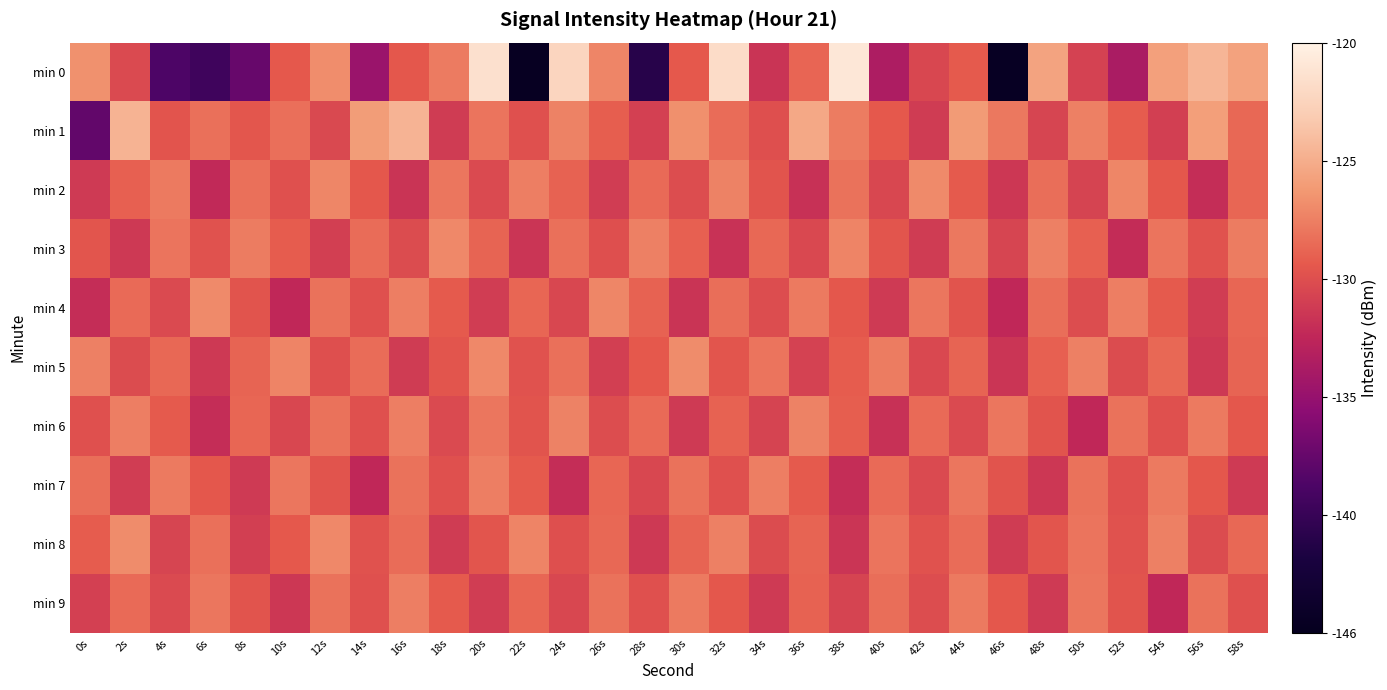

Reading left to right, what are all the values shown in this chart?

min 0: 0s=-126.7	2s=-130.5	4s=-139.0	6s=-139.9	8s=-137.8	10s=-129.6	12s=-126.9	14s=-135.0	16s=-129.7	18s=-127.8	20s=-121.5	22s=-145.1	24s=-122.4	26s=-127.3	28s=-141.4	30s=-129.6	32s=-121.8	34s=-131.9	36s=-128.9	38s=-120.9	40s=-133.9	42s=-130.7	44s=-129.5	46s=-145.0	48s=-125.7	50s=-131.0	52s=-134.0	54s=-125.9	56s=-124.6	58s=-125.8
min 1: 0s=-138.0	2s=-124.7	4s=-129.8	6s=-128.4	8s=-129.7	10s=-128.4	12s=-130.6	14s=-126.1	16s=-124.7	18s=-131.4	20s=-128.2	22s=-130.1	24s=-127.5	26s=-129.3	28s=-131.1	30s=-126.8	32s=-128.6	34s=-130.2	36s=-125.4	38s=-127.8	40s=-129.6	42s=-131.4	44s=-126.2	46s=-128.0	48s=-130.8	50s=-127.6	52s=-129.4	54s=-131.2	56s=-126.0	58s=-128.8
min 2: 0s=-131.5	2s=-129.2	4s=-127.9	6s=-132.6	8s=-128.4	10s=-130.1	12s=-127.3	14s=-129.7	16s=-131.9	18s=-128.1	20s=-130.5	22s=-127.7	24s=-129.1	26s=-131.3	28s=-128.7	30s=-130.3	32s=-127.5	34s=-129.9	36s=-132.1	38s=-128.3	40s=-130.7	42s=-127.1	44s=-129.5	46s=-131.7	48s=-128.5	50s=-130.9	52s=-127.3	54s=-129.7	56s=-132.3	58s=-128.9
min 3: 0s=-129.8	2s=-131.6	4s=-128.2	6s=-130.0	8s=-127.8	10s=-129.4	12s=-131.2	14s=-128.6	16s=-130.4	18s=-127.2	20s=-129.0	22s=-131.8	24s=-128.4	26s=-130.2	28s=-127.6	30s=-129.2	32s=-132.0	34s=-128.8	36s=-130.6	38s=-127.4	40s=-129.8	42s=-131.4	44s=-128.0	46s=-130.8	48s=-127.6	50s=-129.2	52s=-132.4	54s=-128.2	56s=-130.0	58s=-127.8
min 4: 0s=-132.3	2s=-128.7	4s=-130.5	6s=-127.1	8s=-129.9	10s=-132.7	12s=-128.3	14s=-130.1	16s=-127.7	18s=-129.5	20s=-131.3	22s=-128.9	24s=-130.7	26s=-127.3	28s=-129.1	30s=-131.9	32s=-128.5	34s=-130.3	36s=-127.9	38s=-129.7	40s=-131.5	42s=-128.1	44s=-129.9	46s=-132.7	48s=-128.5	50s=-130.3	52s=-127.7	54s=-129.5	56s=-131.3	58s=-128.9
min 5: 0s=-127.6	2s=-130.4	4s=-128.8	6s=-131.6	8s=-129.0	10s=-127.4	12s=-130.2	14s=-128.6	16s=-131.4	18s=-129.8	20s=-127.2	22s=-130.0	24s=-128.4	26s=-131.2	28s=-129.6	30s=-127.0	32s=-129.8	34s=-128.2	36s=-131.0	38s=-129.4	40s=-127.8	42s=-130.6	44s=-129.0	46s=-131.8	48s=-129.2	50s=-127.6	52s=-130.4	54s=-128.8	56s=-131.6	58s=-129.0
min 6: 0s=-130.1	2s=-127.7	4s=-129.5	6s=-132.3	8s=-128.9	10s=-130.7	12s=-128.3	14s=-130.1	16s=-127.7	18s=-130.5	20s=-128.1	22s=-129.9	24s=-127.5	26s=-130.3	28s=-128.7	30s=-131.5	32s=-129.1	34s=-130.9	36s=-127.5	38s=-129.3	40s=-132.1	42s=-128.7	44s=-130.5	46s=-128.1	48s=-129.9	50s=-132.7	52s=-128.3	54s=-130.1	56s=-127.9	58s=-129.7
min 7: 0s=-128.5	2s=-131.3	4s=-127.9	6s=-129.7	8s=-131.5	10s=-128.1	12s=-129.9	14s=-132.7	16s=-128.3	18s=-130.1	20s=-127.7	22s=-129.5	24s=-132.3	26s=-128.9	28s=-130.7	30s=-128.3	32s=-130.1	34s=-127.7	36s=-129.5	38s=-132.3	40s=-128.7	42s=-130.5	44s=-128.1	46s=-129.9	48s=-131.7	50s=-128.3	52s=-130.1	54s=-127.9	56s=-129.7	58s=-131.5
min 8: 0s=-129.4	2s=-127.0	4s=-130.8	6s=-128.4	8s=-131.2	10s=-129.6	12s=-127.2	14s=-130.0	16s=-128.6	18s=-131.4	20s=-129.8	22s=-127.4	24s=-130.2	26s=-128.8	28s=-131.6	30s=-129.0	32s=-127.6	34s=-130.4	36s=-129.0	38s=-131.8	40s=-128.2	42s=-130.0	44s=-128.6	46s=-131.4	48s=-129.8	50s=-128.2	52s=-130.0	54s=-127.6	56s=-130.4	58s=-128.8
min 9: 0s=-131.1	2s=-128.7	4s=-130.5	6s=-128.1	8s=-129.9	10s=-131.7	12s=-128.3	14s=-130.1	16s=-127.7	18s=-129.5	20s=-131.3	22s=-128.9	24s=-130.7	26s=-128.3	28s=-130.1	30s=-127.9	32s=-129.7	34s=-131.5	36s=-129.1	38s=-130.9	40s=-128.5	42s=-130.3	44s=-127.9	46s=-129.7	48s=-131.5	50s=-128.1	52s=-129.9	54s=-132.7	56s=-128.3	58s=-130.1